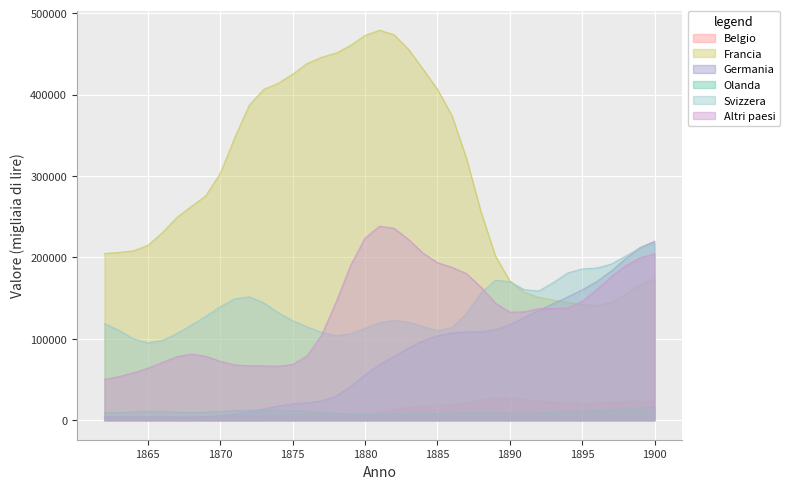

What is the highest value of the Francia series?

479283.3